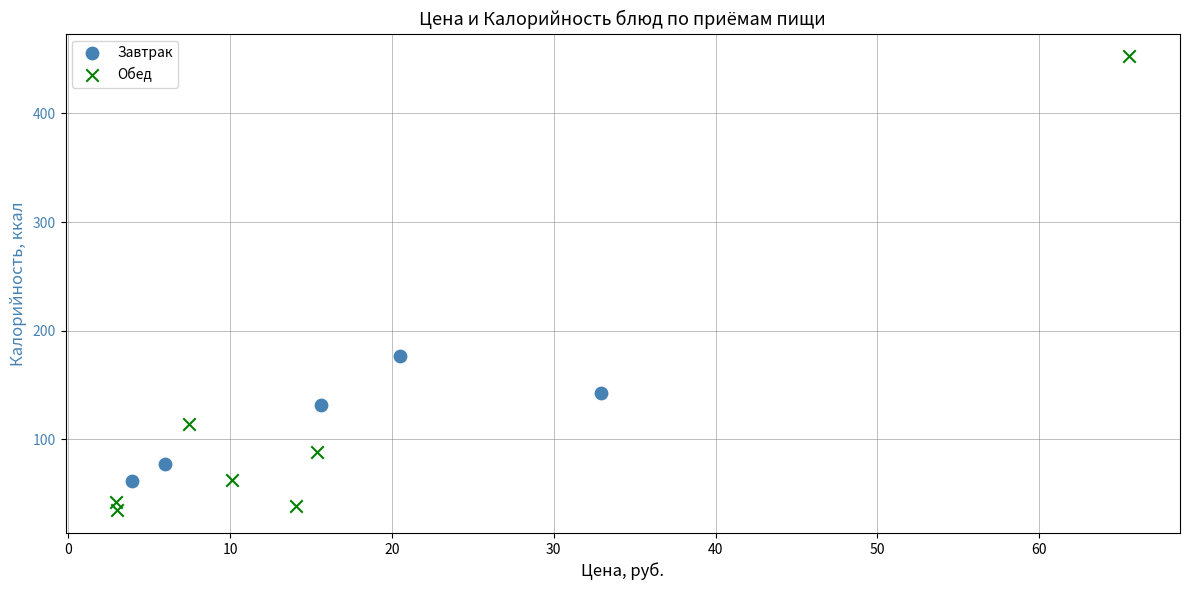

Which series reaches the maximum Y coordinate?

Обед